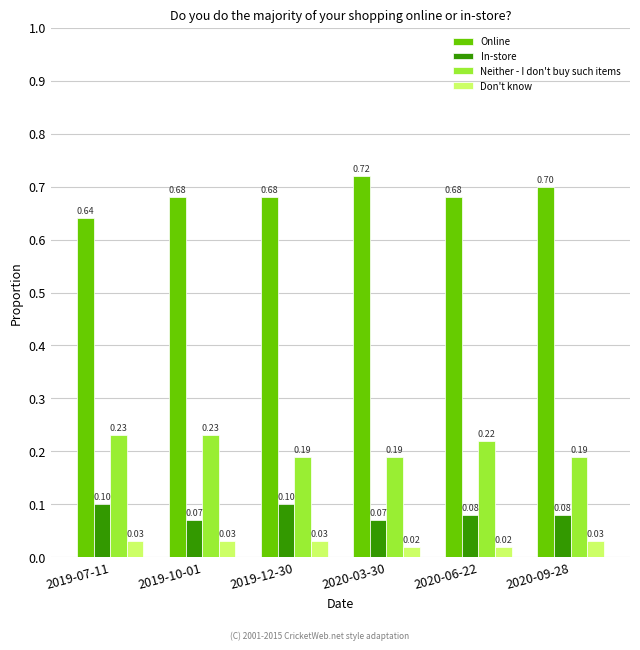

What is the label of the 5th bar from the left?

2020-06-22